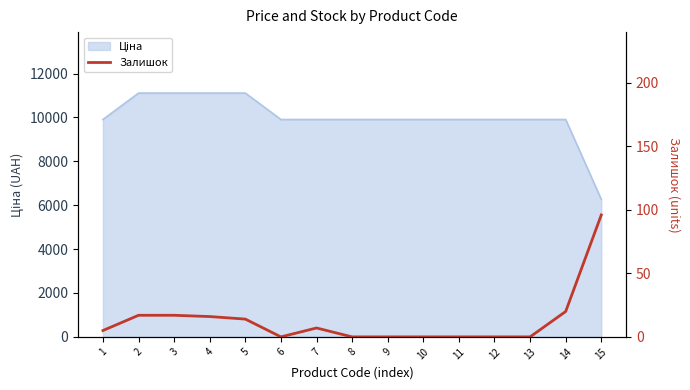

Does the chart display data point markers on the line(s)?

No